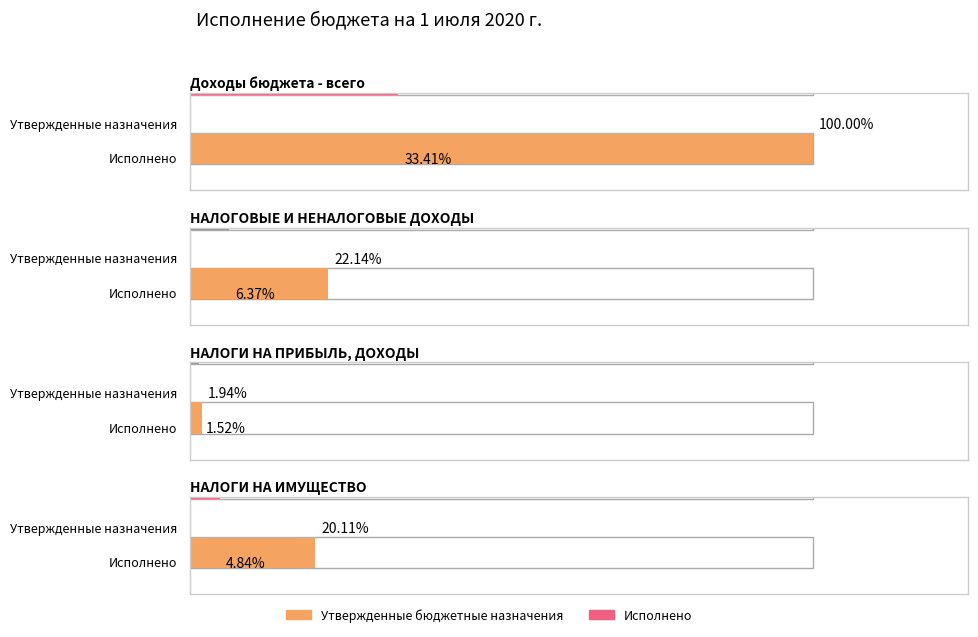

List the series in order of their peak value, highest first.

Утвержденные бюджетные назначения, Исполнено